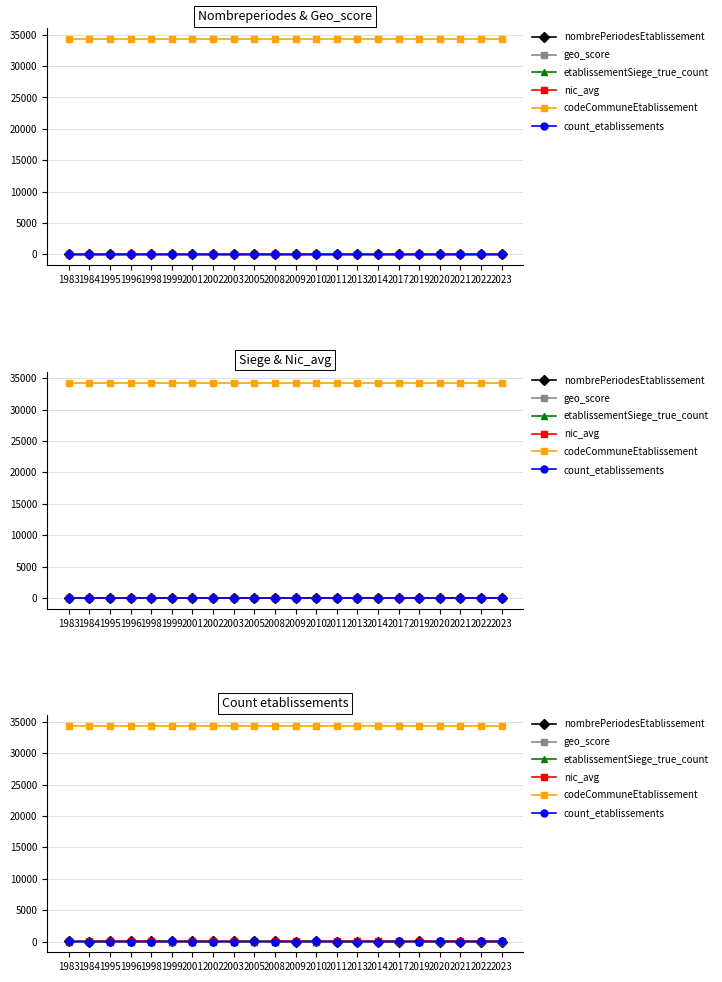

True or false: codeCommuneEtablissement and geo_score intersect in this chart.

False